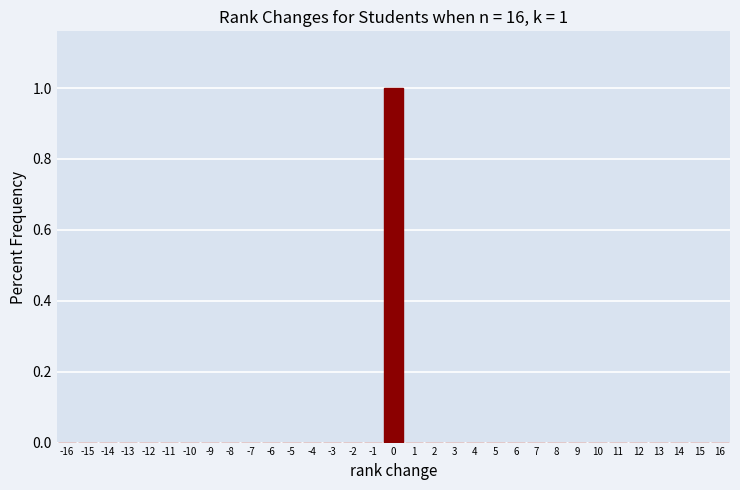

Over which range of the x-axis is the bar tallest?

-0.5 to 0.5